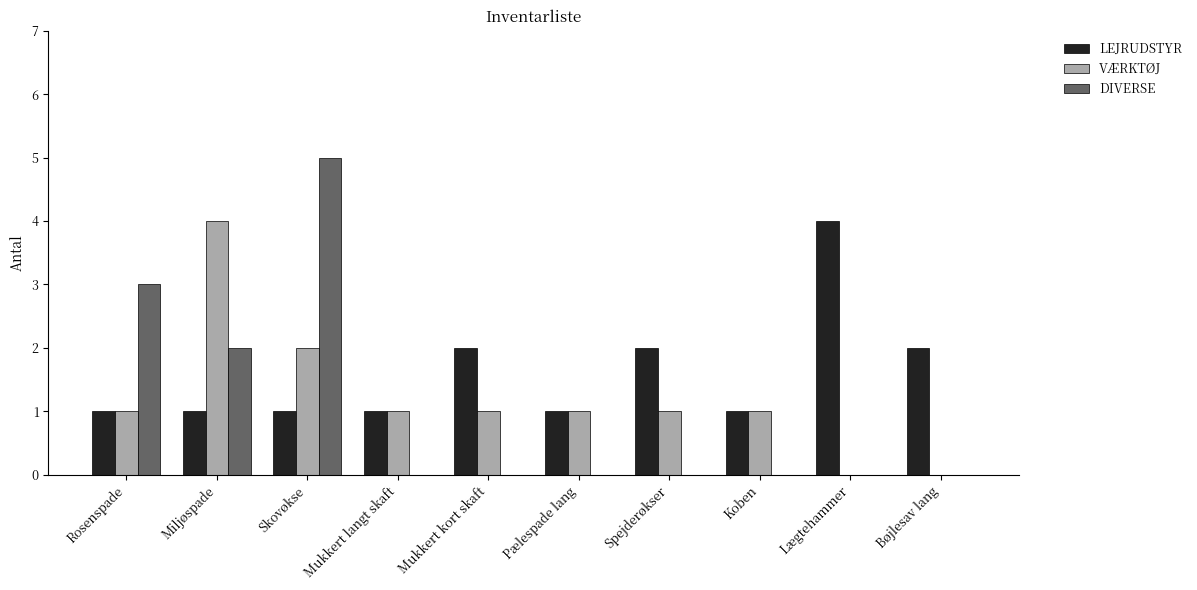

At which label is VÆRKTØJ closest to 2?

Skovøkse